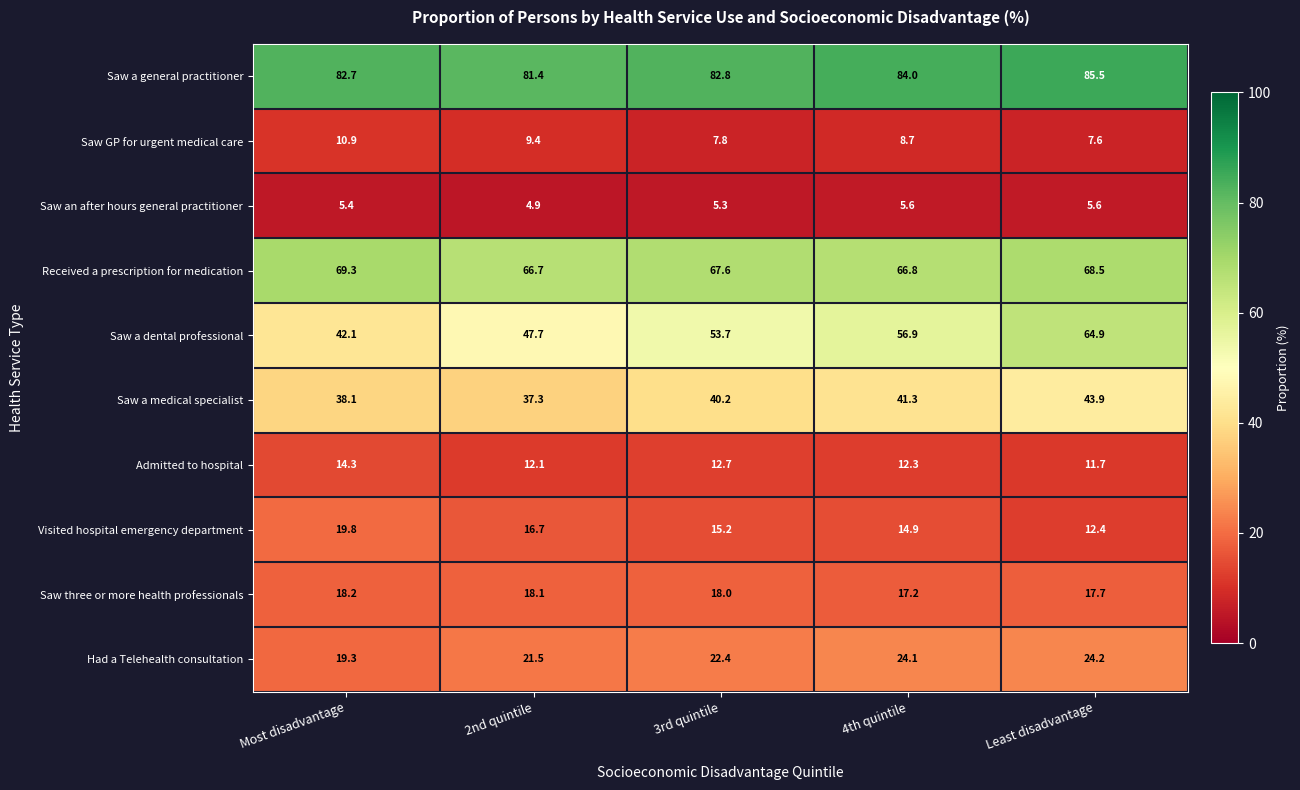

Where is Received a prescription for medication nearest to the value 68?

3rd quintile